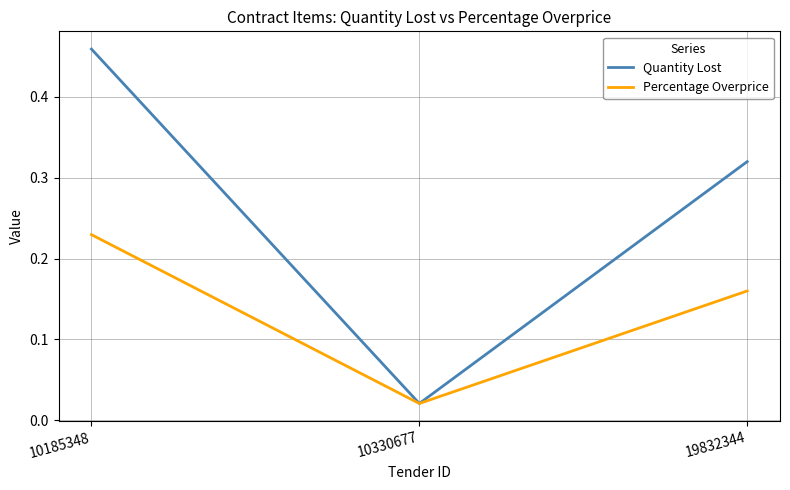

Which category has the highest value across all series?

10185348